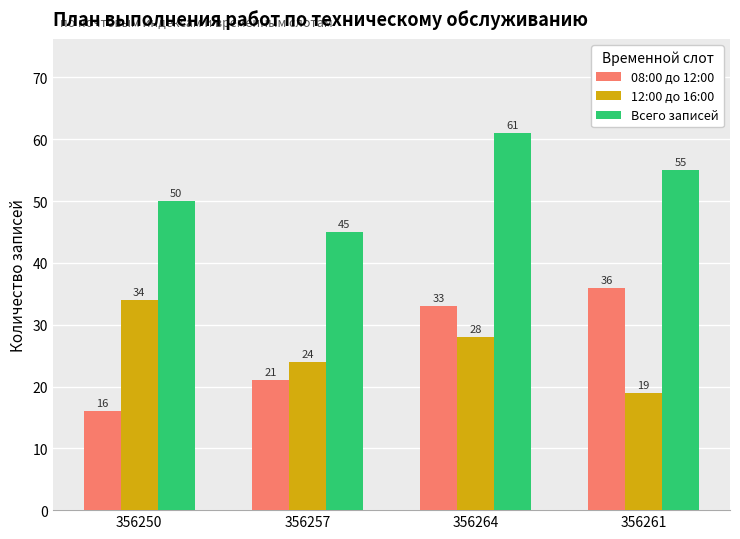

What is the spread (max minus min) of values at 356250?

34